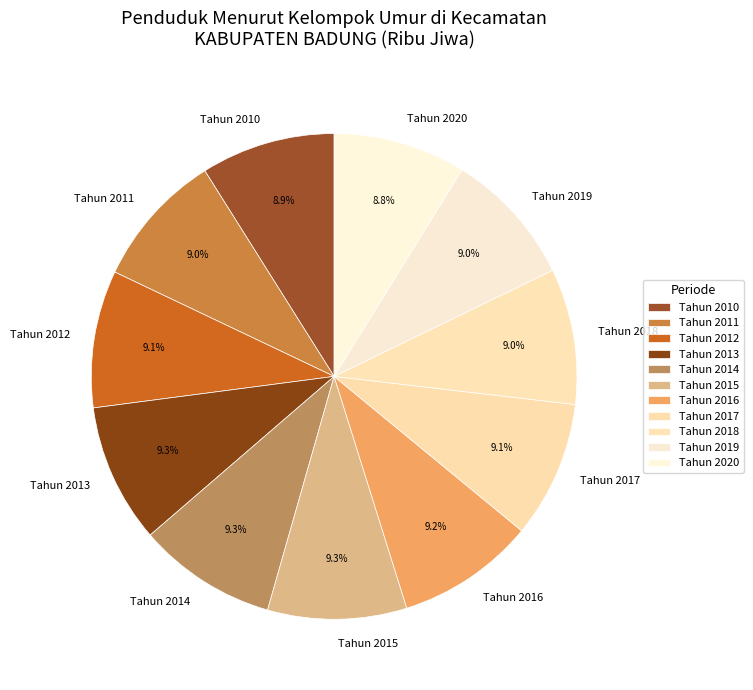

Is Tahun 2015 the majority of the pie?

No